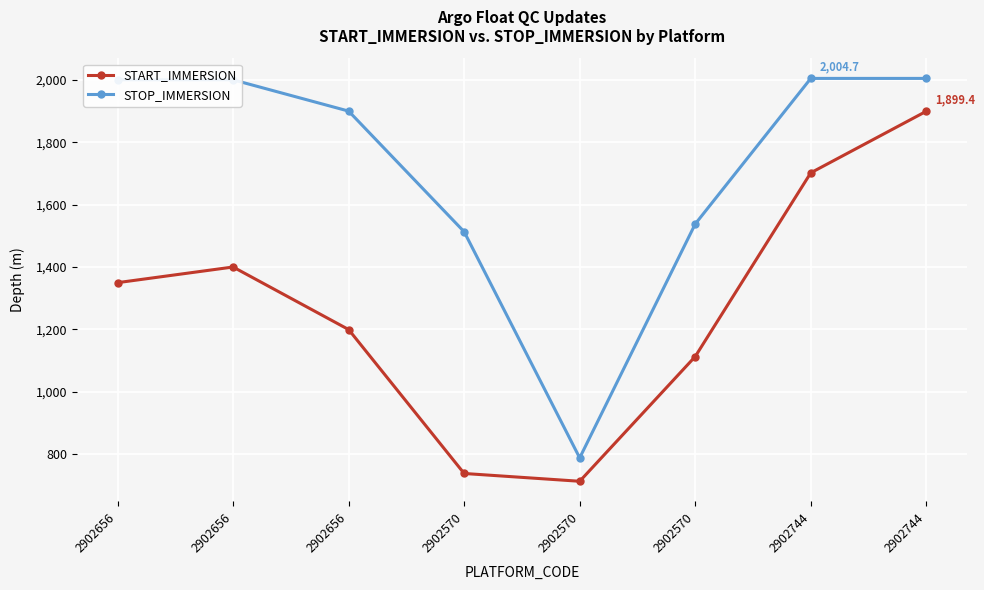

What is the total value across all series at 2902656?

3350.0